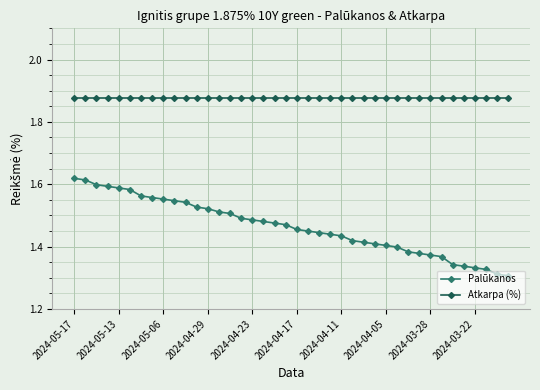

Which series has the largest range (max minus min)?

Palūkanos